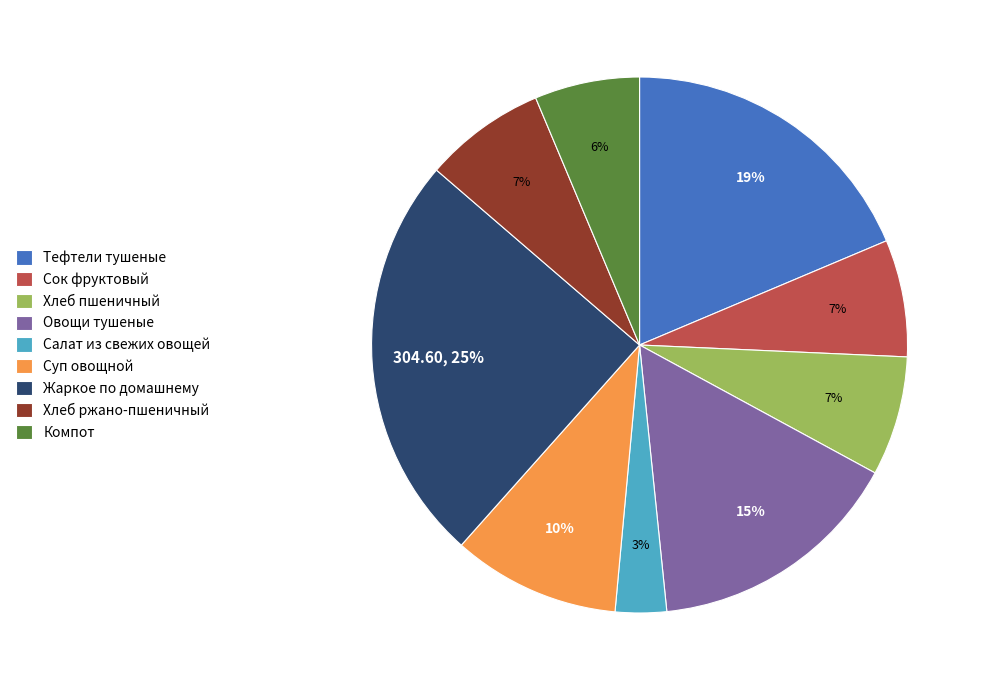

Is it true that Тефтели тушеные is 19% of the pie?

True